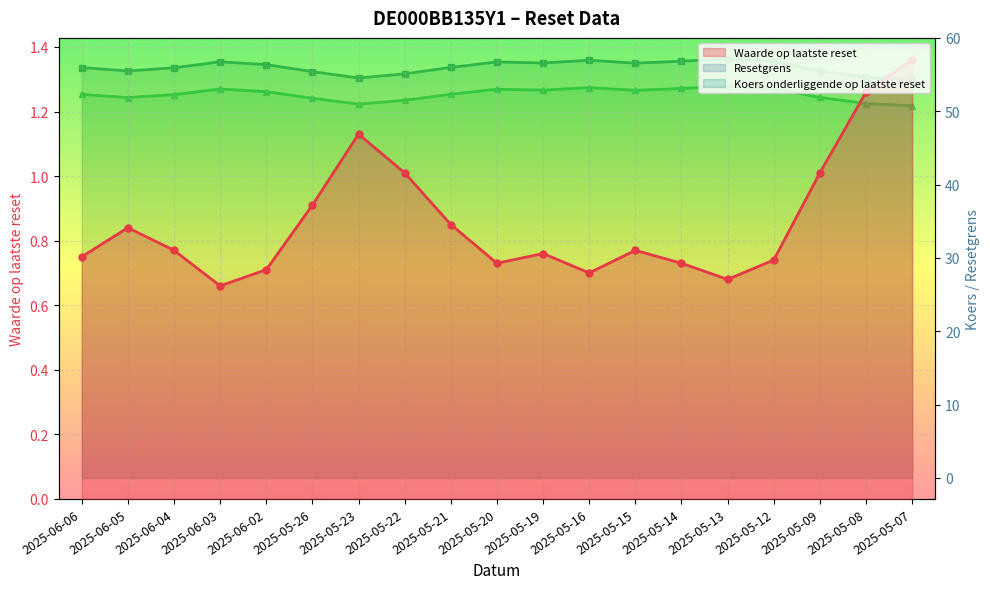

Reading right to left, transcribe all the data shown in this chart.

Waarde op laatste reset: 2025-05-07=1.4	2025-05-08=1.3	2025-05-09=1.0	2025-05-12=0.7	2025-05-13=0.7	2025-05-14=0.7	2025-05-15=0.8	2025-05-16=0.7	2025-05-19=0.8	2025-05-20=0.7	2025-05-21=0.8	2025-05-22=1.0	2025-05-23=1.1	2025-05-26=0.9	2025-06-02=0.7	2025-06-03=0.7	2025-06-04=0.8	2025-06-05=0.8	2025-06-06=0.8
Resetgrens: 2025-05-07=54.3	2025-05-08=54.6	2025-05-09=55.5	2025-05-12=56.8	2025-05-13=57.1	2025-05-14=56.8	2025-05-15=56.6	2025-05-16=57.0	2025-05-19=56.6	2025-05-20=56.7	2025-05-21=56.0	2025-05-22=55.1	2025-05-23=54.5	2025-05-26=55.4	2025-06-02=56.4	2025-06-03=56.7	2025-06-04=55.9	2025-06-05=55.5	2025-06-06=56.0
Koers onderliggende op laatste reset: 2025-05-07=50.8	2025-05-08=51.0	2025-05-09=51.9	2025-05-12=53.1	2025-05-13=53.4	2025-05-14=53.1	2025-05-15=52.9	2025-05-16=53.2	2025-05-19=52.9	2025-05-20=53.0	2025-05-21=52.3	2025-05-22=51.5	2025-05-23=51.0	2025-05-26=51.8	2025-06-02=52.7	2025-06-03=53.0	2025-06-04=52.3	2025-06-05=51.9	2025-06-06=52.3